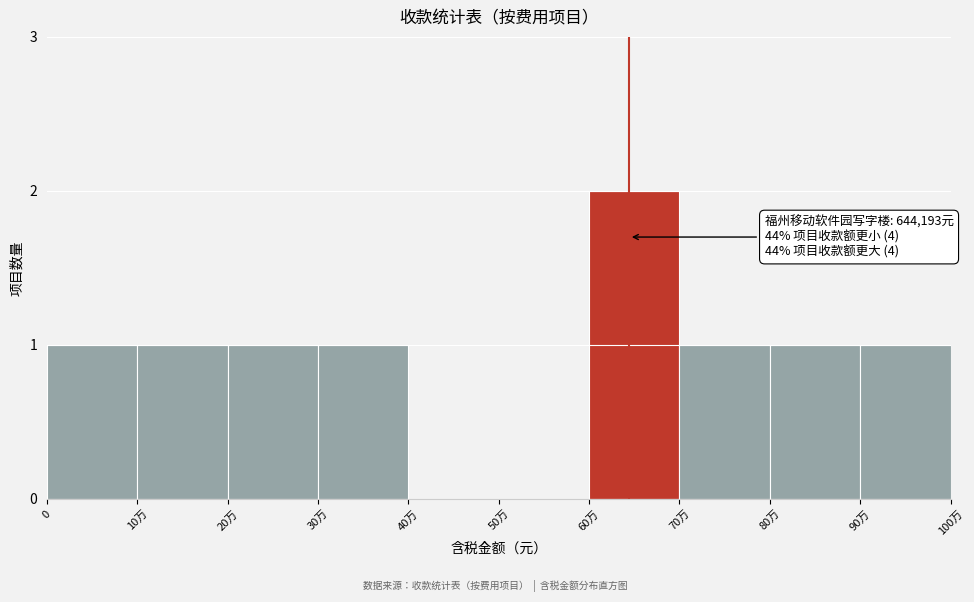

Reading left to right, transcribe all the data shown in this chart.

0=1	10万=1	20万=1	30万=1	40万=0	50万=0	60万=2	70万=1	80万=1	90万=1